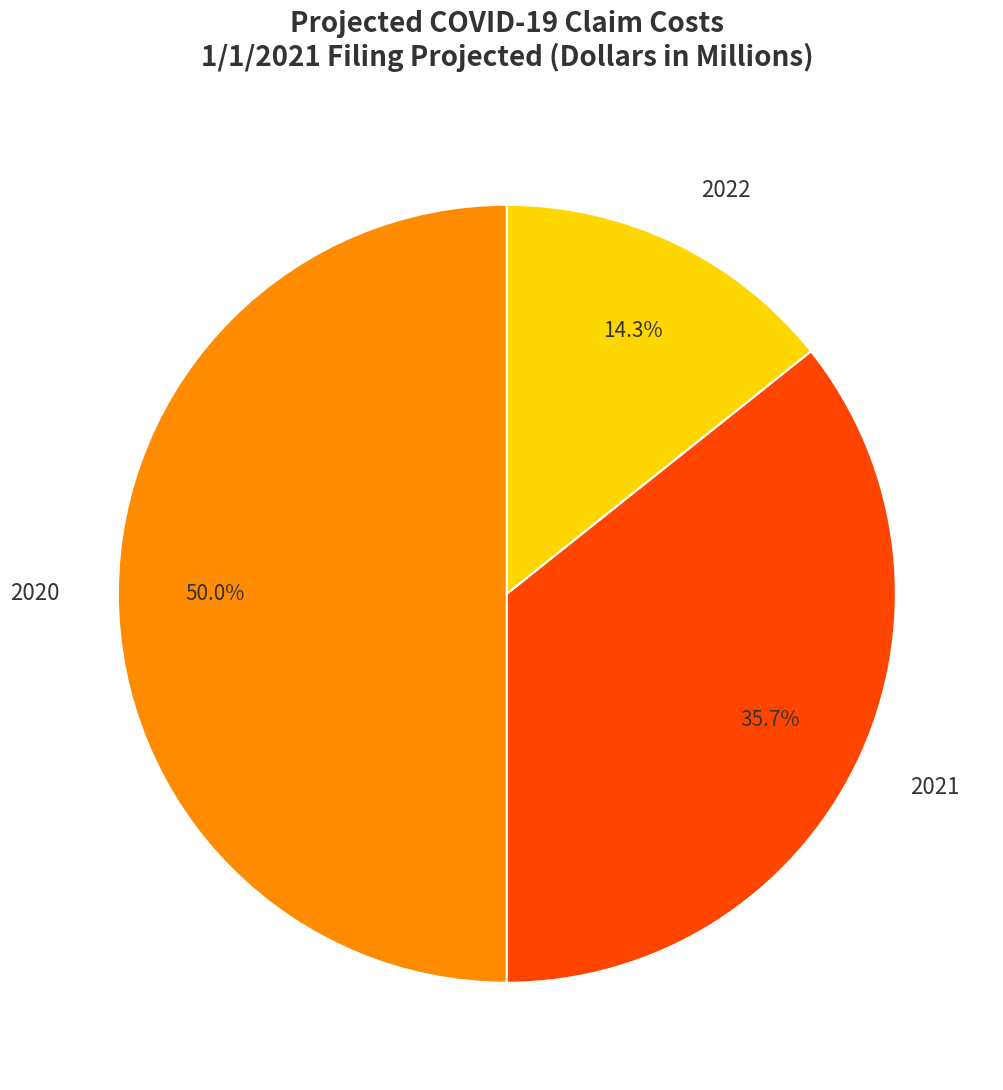

Does 2021 account for over 50% of the chart?

No